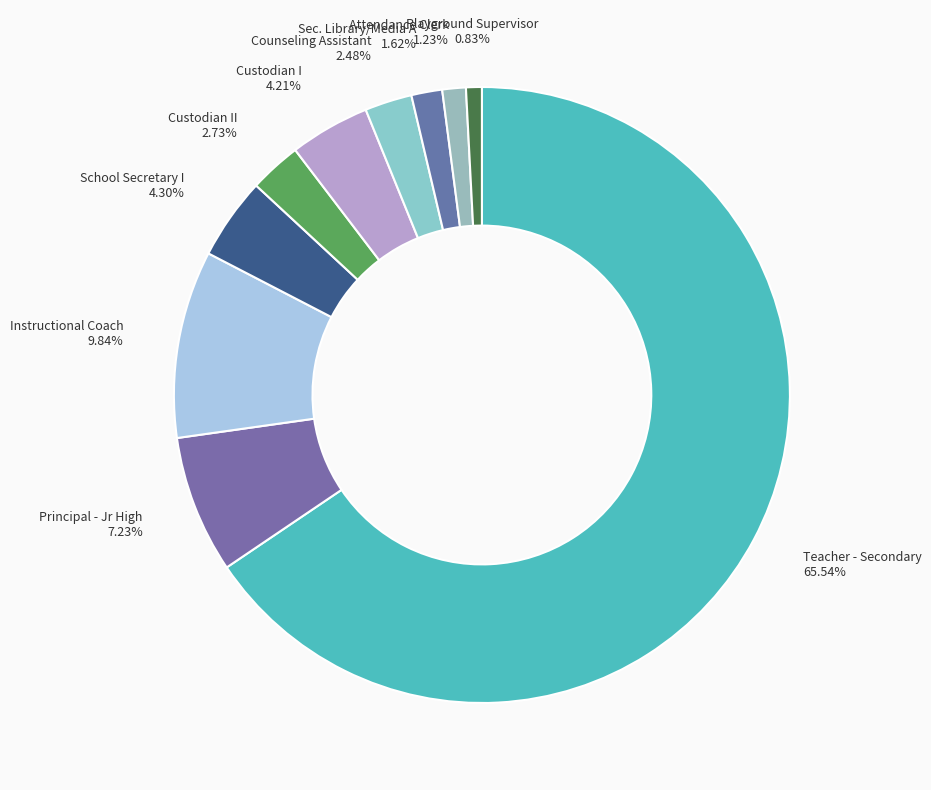

How many segments does this pie chart have?

10